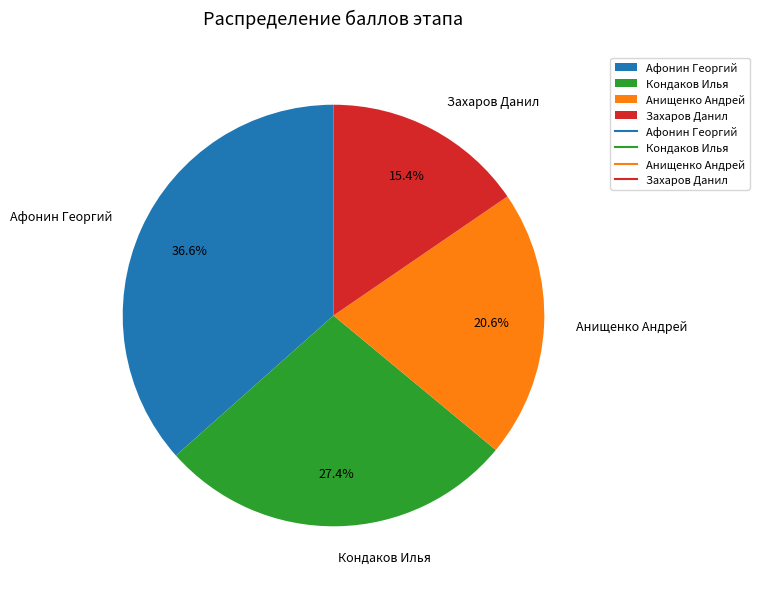

True or false: Кондаков Илья accounts for 33% of the total.

False